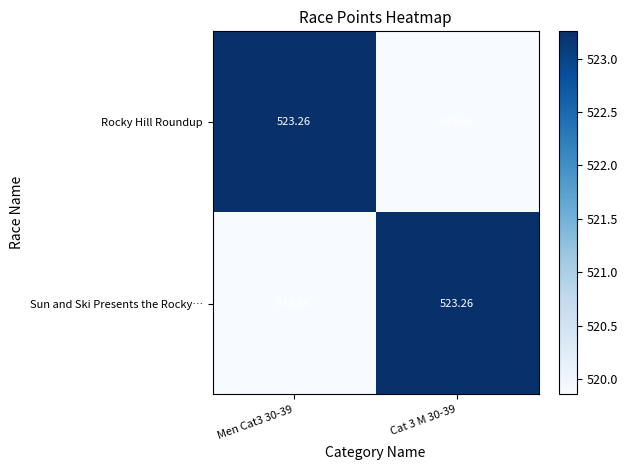

At Cat 3 M 30-39, list the series in order from smallest to largest.

Rocky Hill Roundup, Sun and Ski Presents the Rocky…